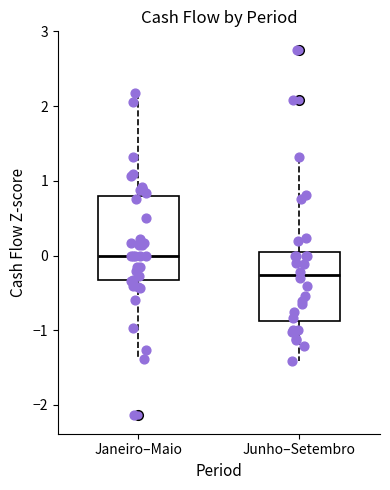

Where is the upper edge of the box for Junho–Setembro on the y-axis? The values are not printed on the chart, so give them approximately, as read against the axis.

0.0